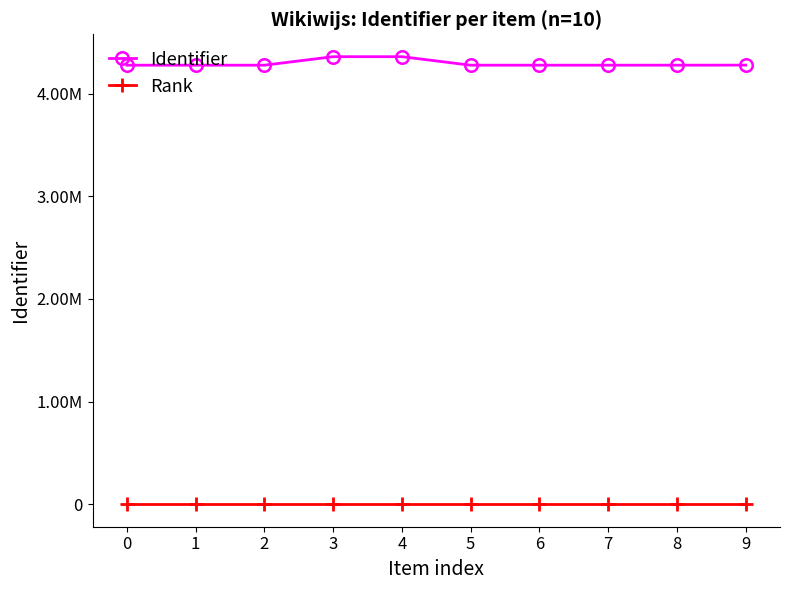

True or false: Rank and Identifier intersect in this chart.

False